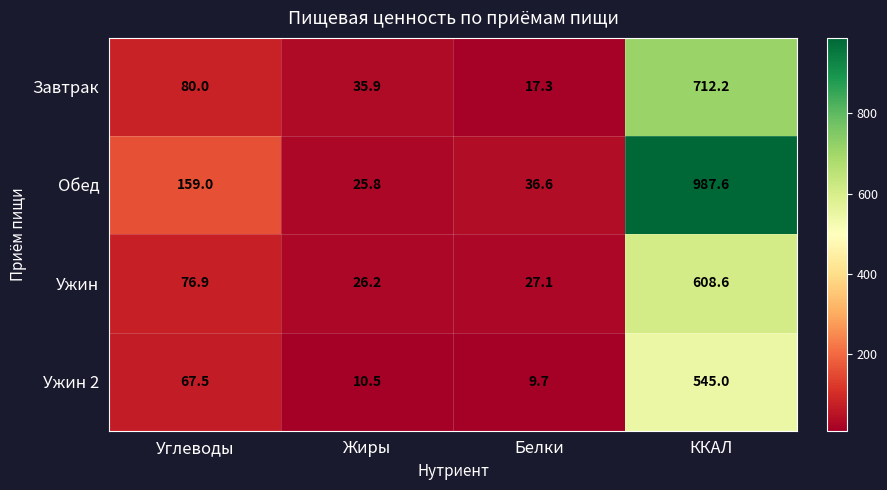

At which label is Ужин closest to 317?

Углеводы